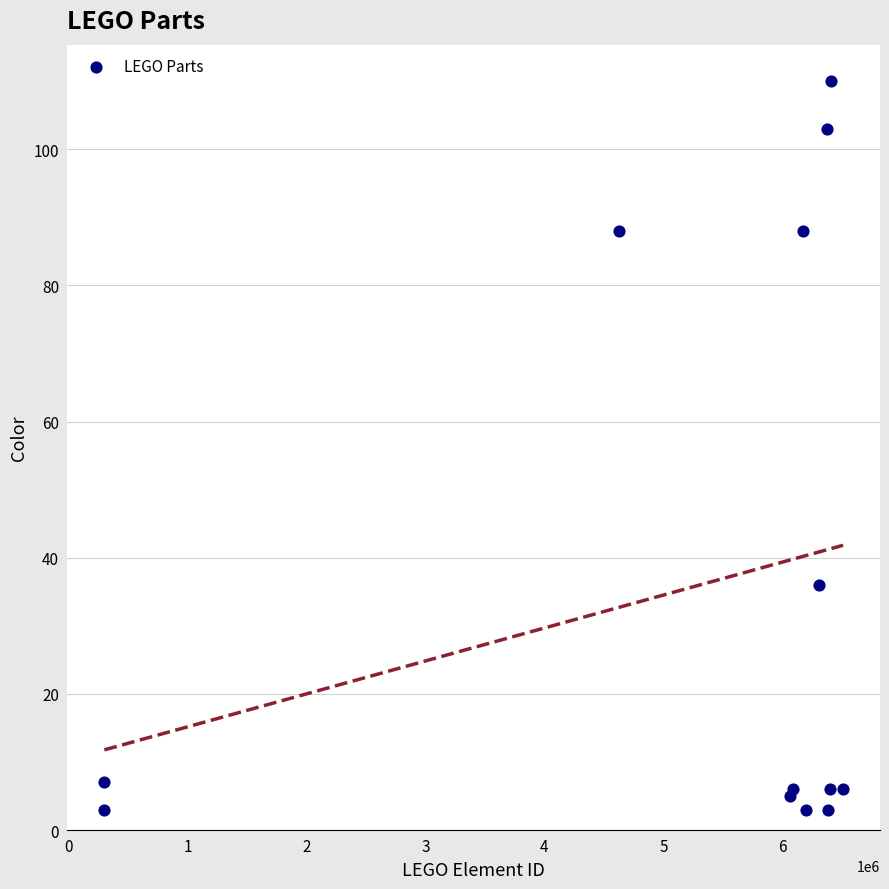

What Y value in the scatter plot is closest to 56?

36